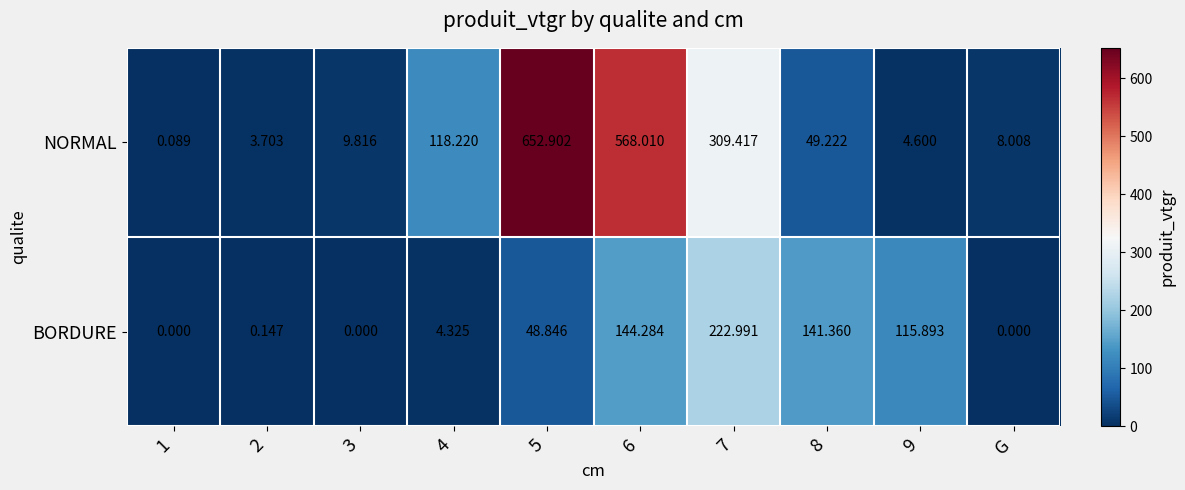

Which series has the largest range (max minus min)?

NORMAL